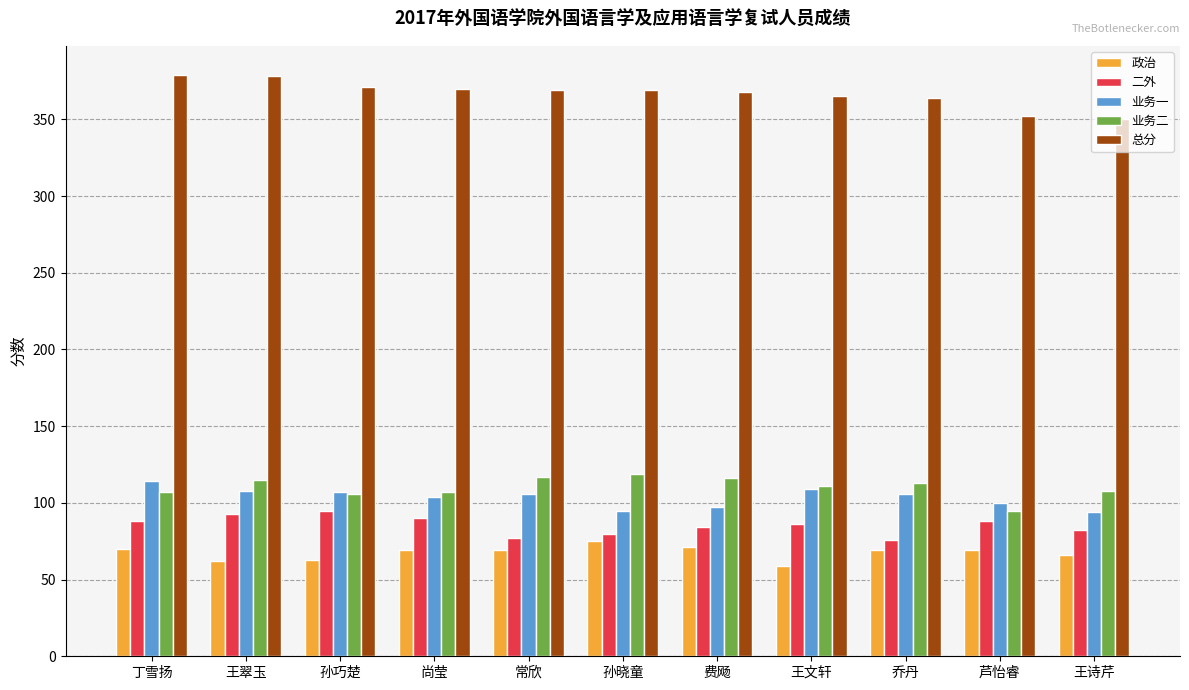

What is the sum of the 二外 values at 丁雪扬 and 费飏?

172